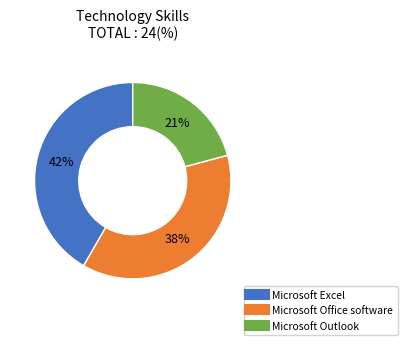

Between Microsoft Office software and Microsoft Excel, which is larger?

Microsoft Excel